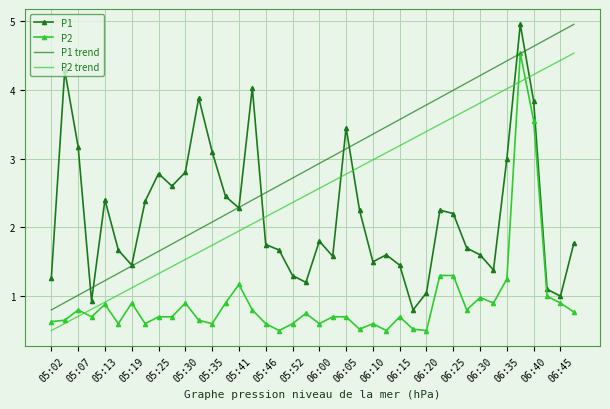

List the series in order of their overall mean, lowest first.

P2, P1, P2 trend, P1 trend